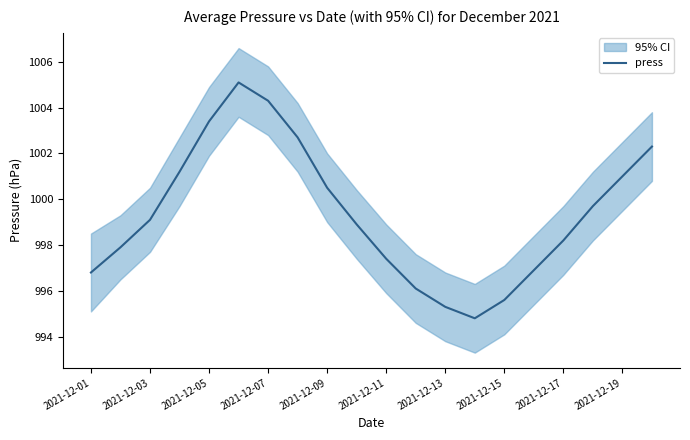

How many interior local valleys (lower than both neighbors) does the data have?

1